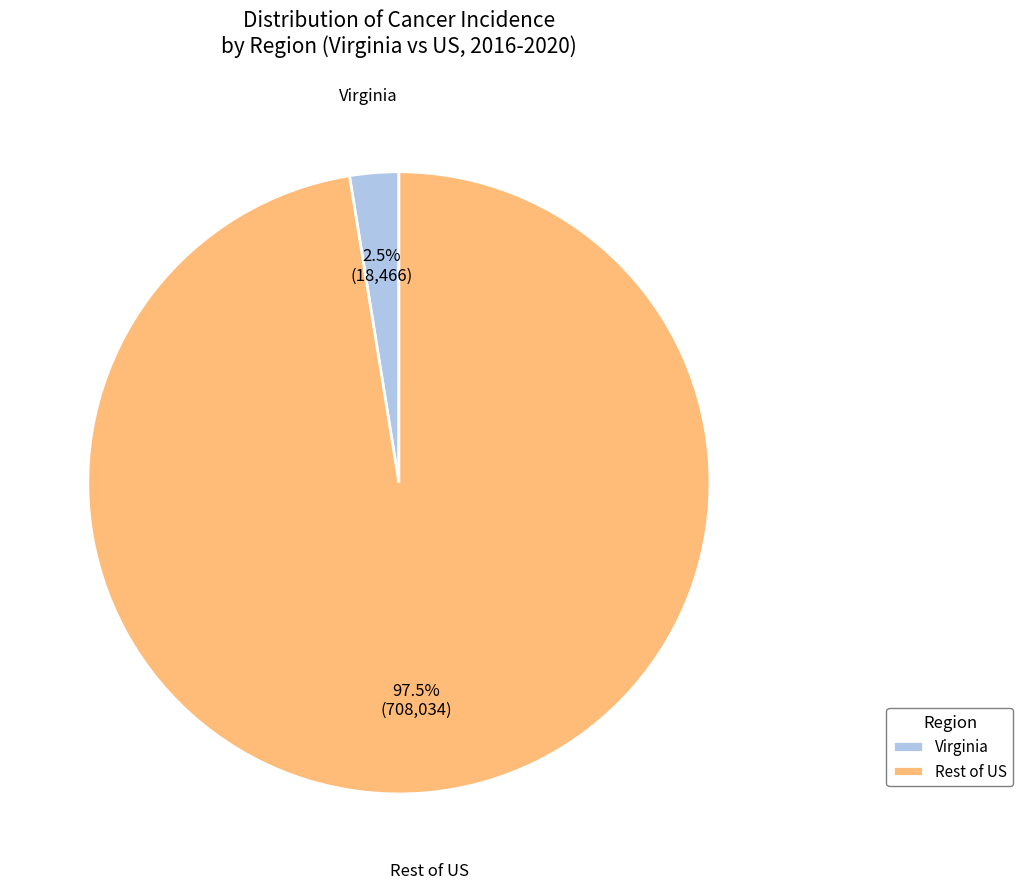

Between Rest of US and Virginia, which is larger?

Rest of US